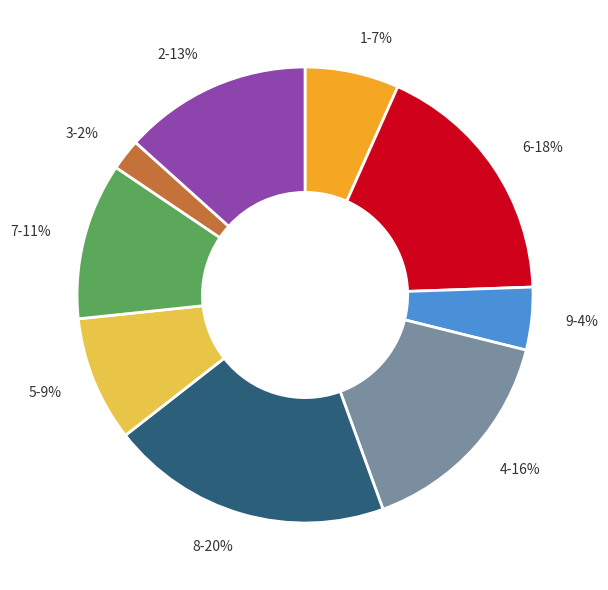

Approximately how many times larger is the value at 4 compared to 8?

0.8